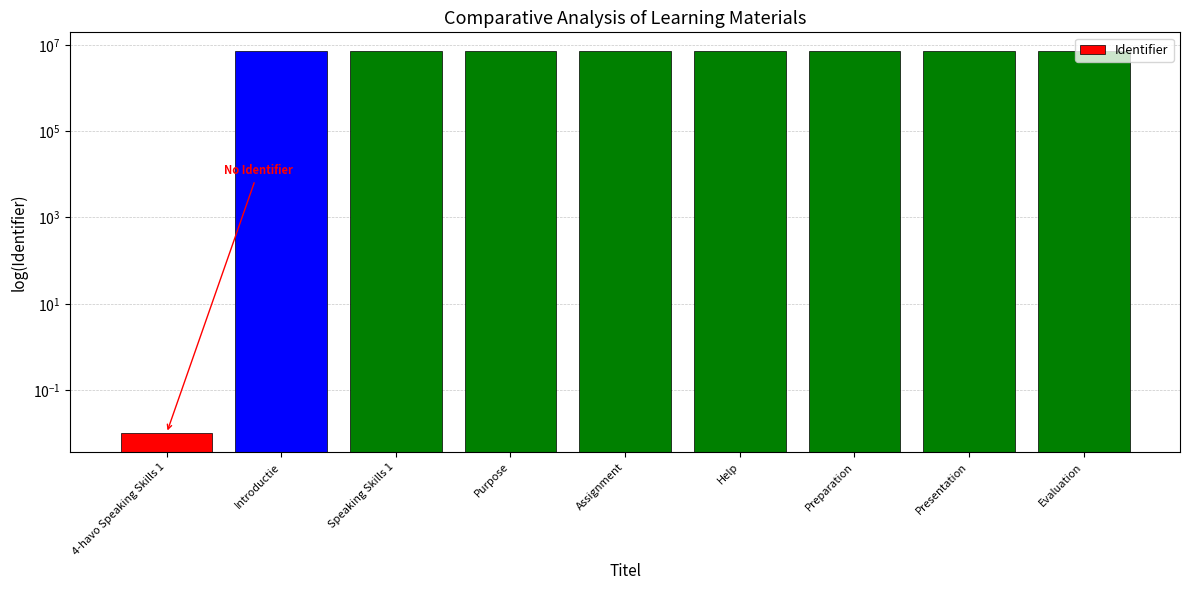

At which label does the data first exceed 7065090?

Help